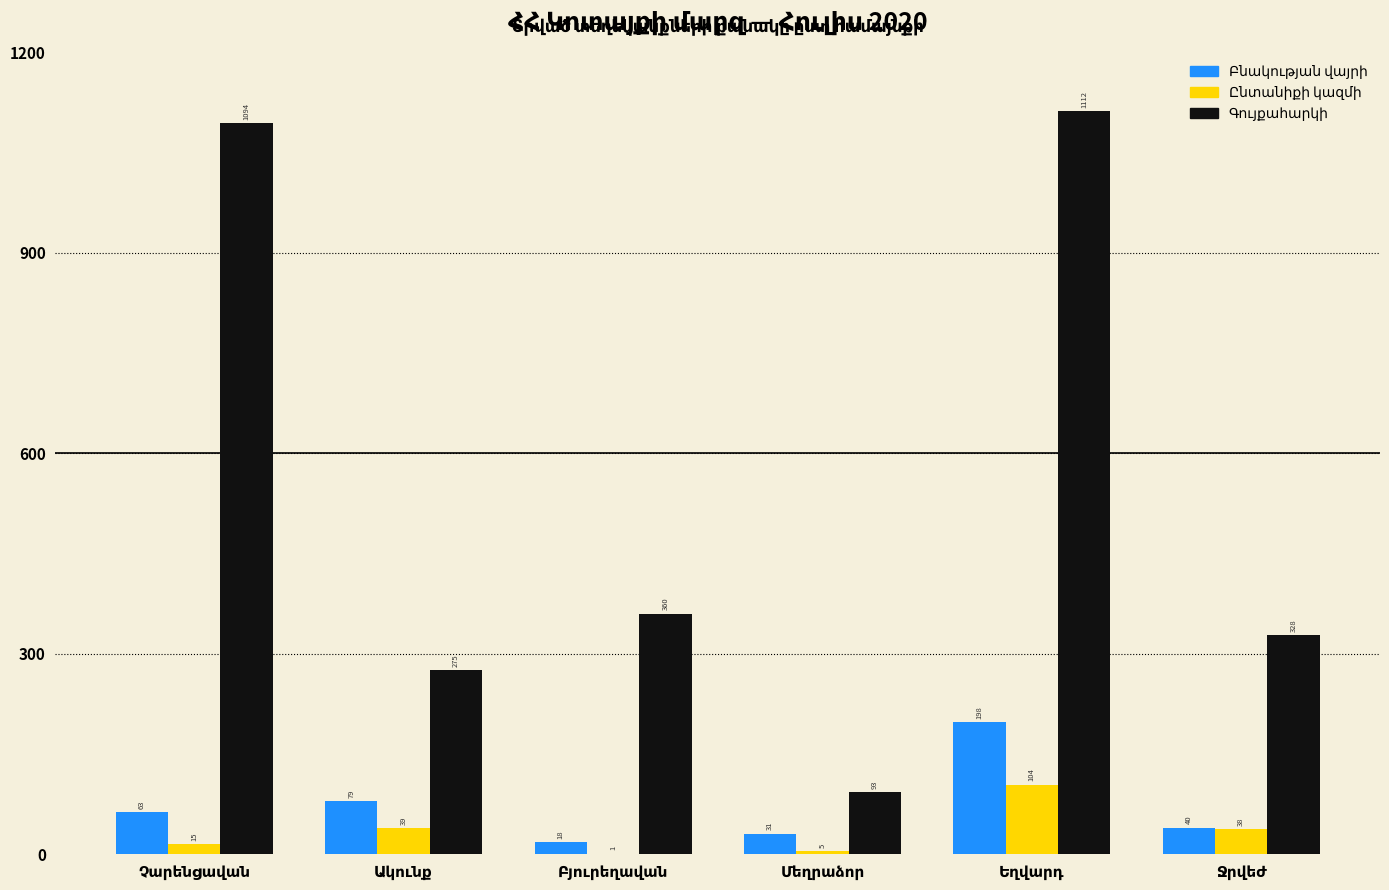

Are the bars grouped side by side (vs. stacked)?

Yes